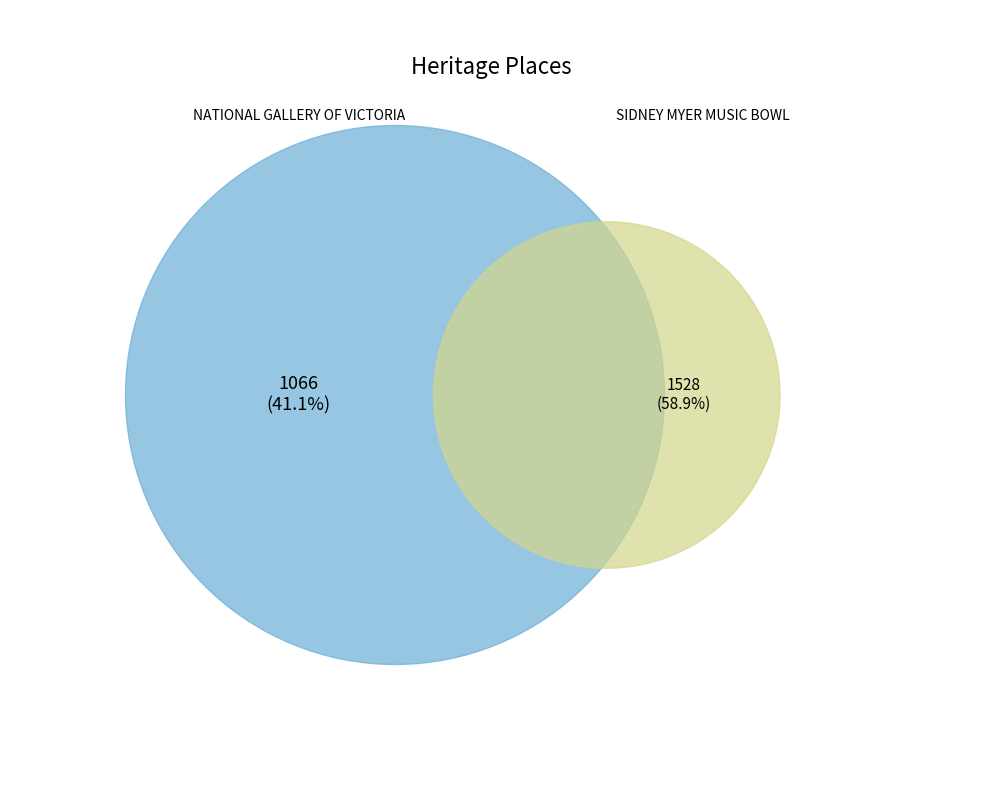

What percentage is the SIDNEY MYER MUSIC BOWL slice, to the nearest percent?

59%